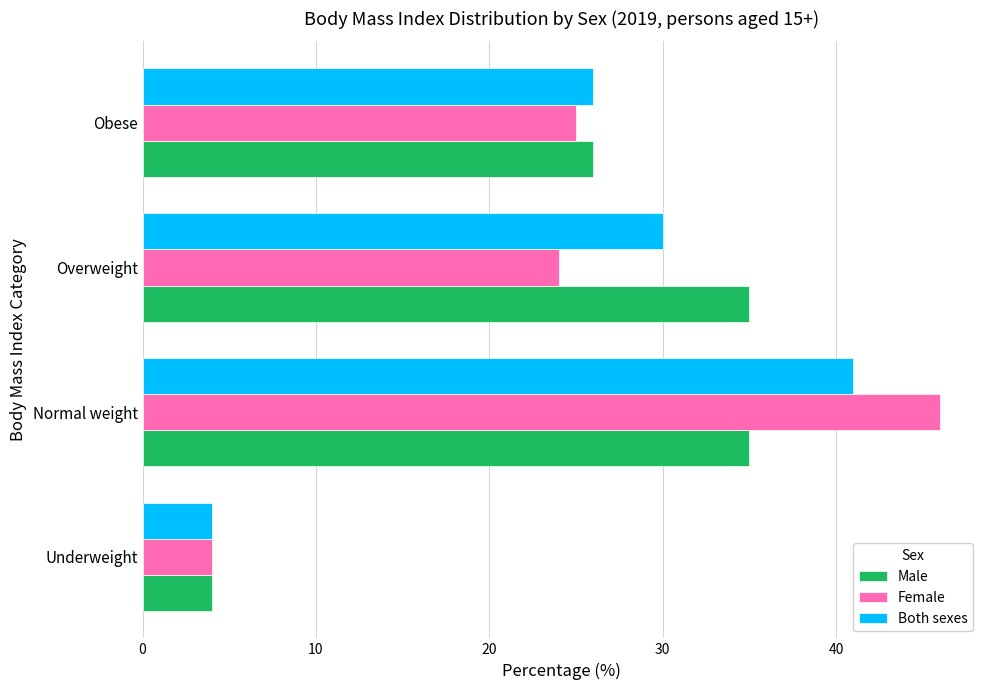

True or false: Both sexes has a value of 7 at Underweight.

False